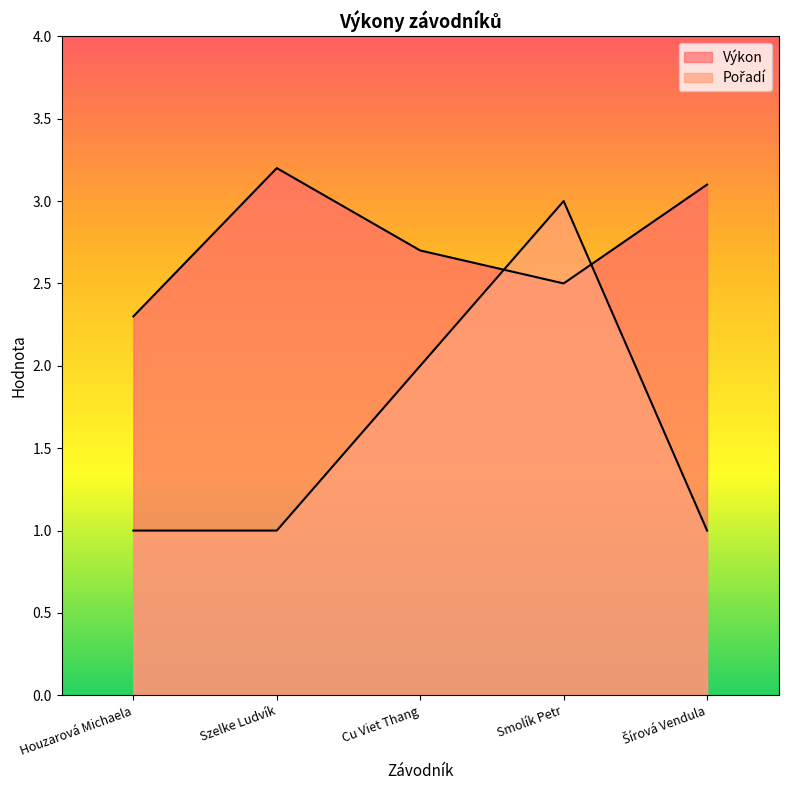

List the labels in order of Výkon value, smallest first.

Houzarová Michaela, Smolík Petr, Cu Viet Thang, Šírová Vendula, Szelke Ludvík